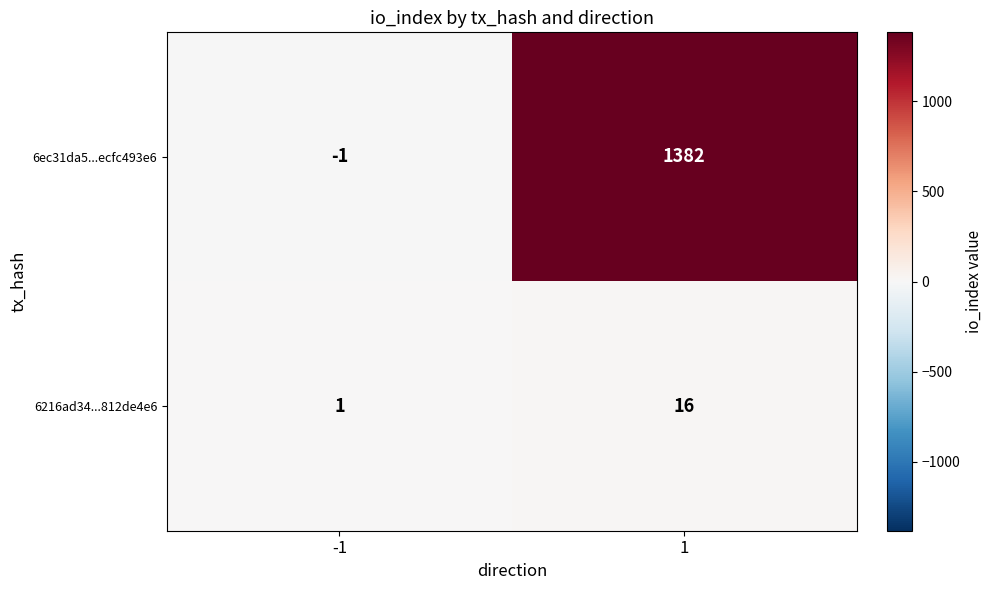

Between -1 and 1, which series saw the biggest shift?

6ec31da5...ecfc493e6